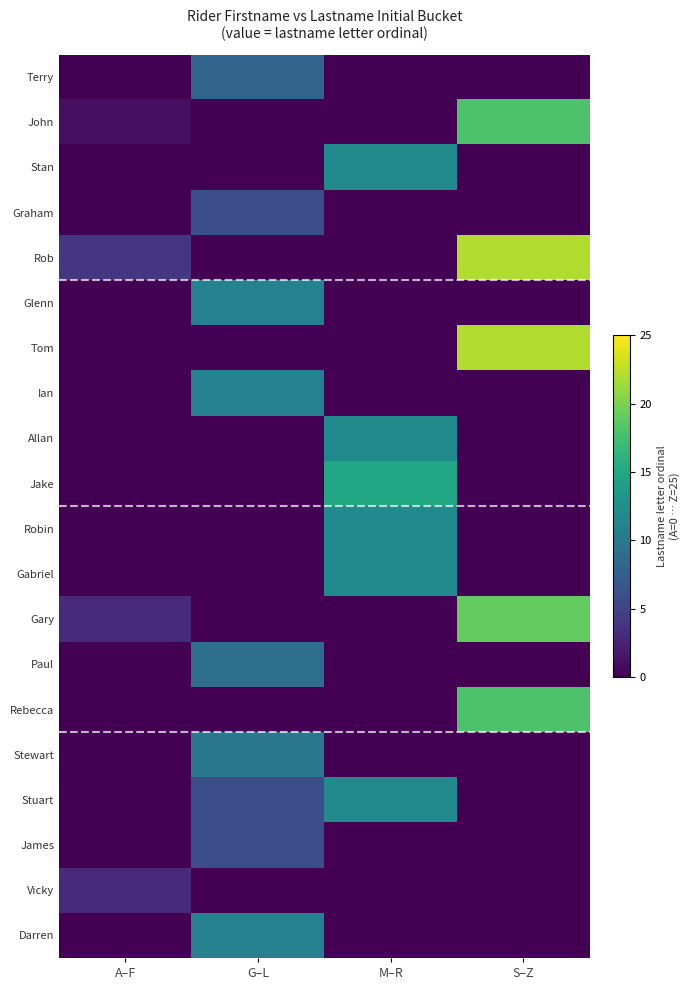

Reading left to right, extract all data points from this chart.

Terry: A–F=0	G–L=8	M–R=0	S–Z=0
John: A–F=1	G–L=0	M–R=0	S–Z=18
Stan: A–F=0	G–L=0	M–R=12	S–Z=0
Graham: A–F=0	G–L=6	M–R=0	S–Z=0
Rob: A–F=4	G–L=0	M–R=0	S–Z=22
Glenn: A–F=0	G–L=11	M–R=0	S–Z=0
Tom: A–F=0	G–L=0	M–R=0	S–Z=22
Ian: A–F=0	G–L=11	M–R=0	S–Z=0
Allan: A–F=0	G–L=0	M–R=12	S–Z=0
Jake: A–F=0	G–L=0	M–R=15	S–Z=0
Robin: A–F=0	G–L=0	M–R=12	S–Z=0
Gabriel: A–F=0	G–L=0	M–R=12	S–Z=0
Gary: A–F=3	G–L=0	M–R=0	S–Z=19
Paul: A–F=0	G–L=9	M–R=0	S–Z=0
Rebecca: A–F=0	G–L=0	M–R=0	S–Z=18
Stewart: A–F=0	G–L=10	M–R=0	S–Z=0
Stuart: A–F=0	G–L=6	M–R=12	S–Z=0
James: A–F=0	G–L=6	M–R=0	S–Z=0
Vicky: A–F=3	G–L=0	M–R=0	S–Z=0
Darren: A–F=0	G–L=11	M–R=0	S–Z=0